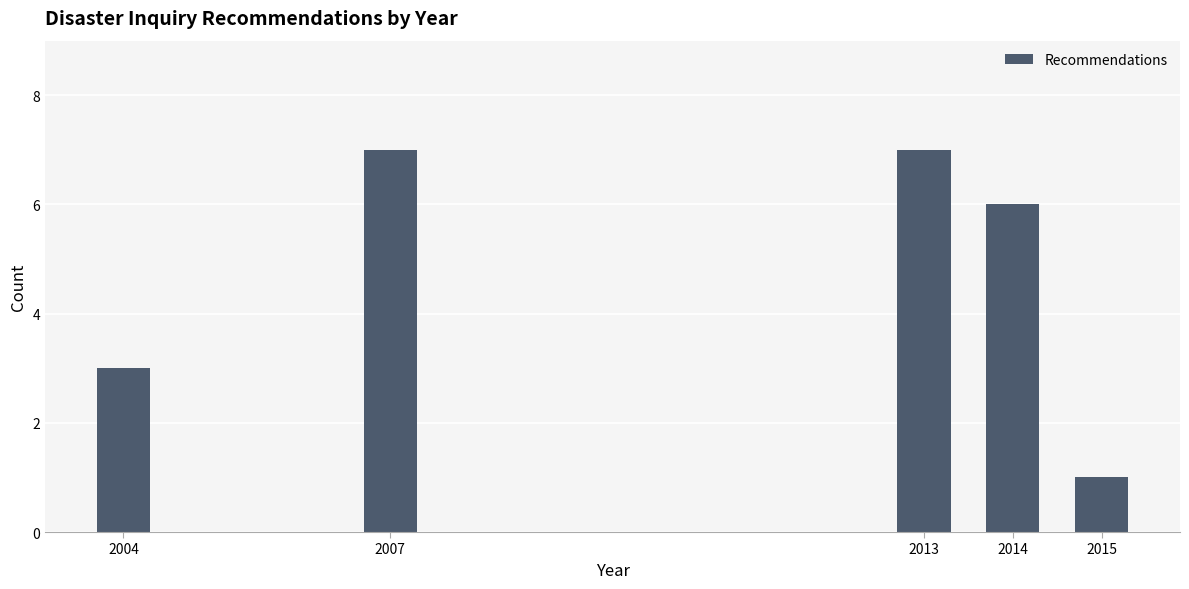

Reading right to left, transcribe all the data shown in this chart.

1	6	7	7	3